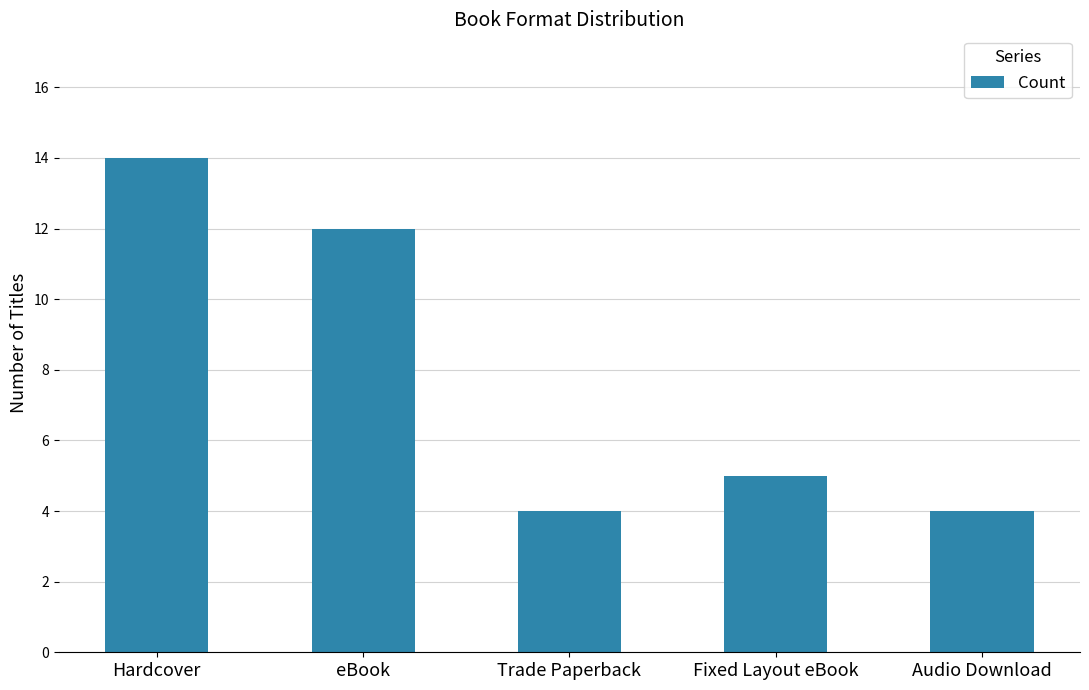

Reading left to right, transcribe all the data shown in this chart.

14	12	4	5	4